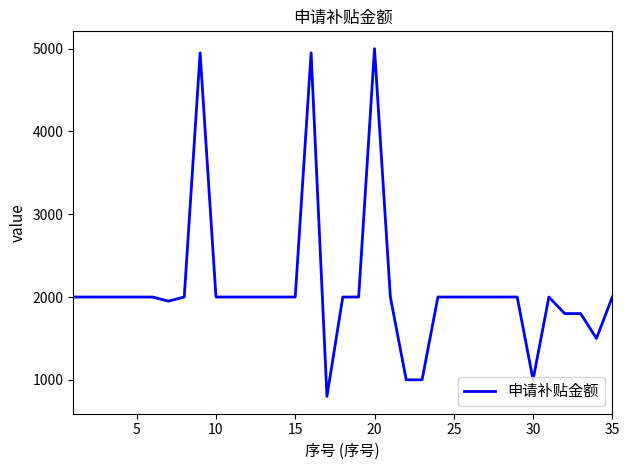

What is the minimum value shown in the chart?

800